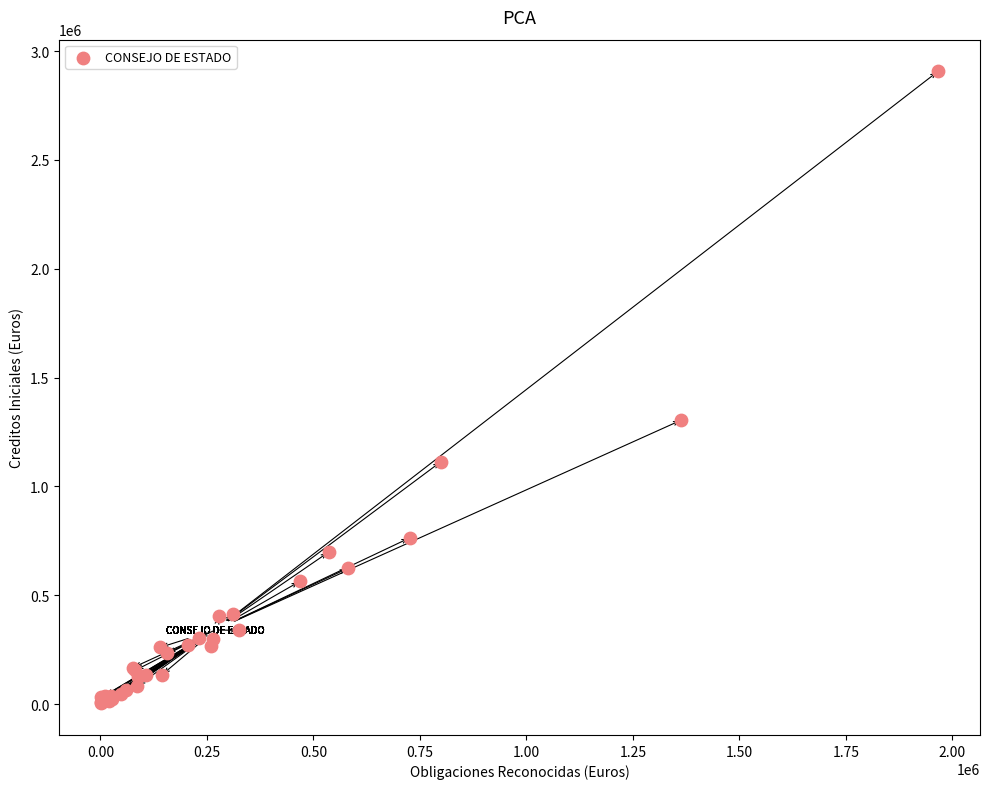

What Y value in the scatter plot is closest to 1455275?

1304770